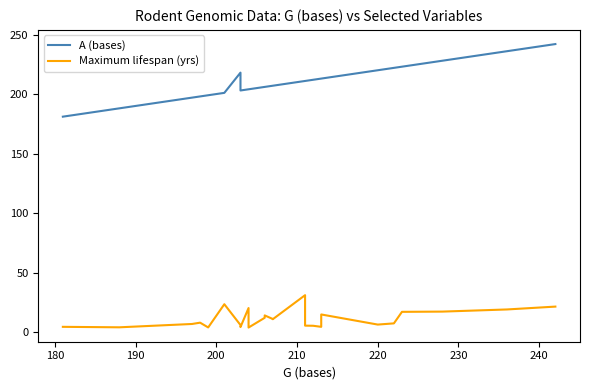

Reading left to right, extract all data points from this chart.

A (bases): 181.0	188.0	197.0	198.0	199.0	201.0	218.0	203.0	204.0	204.0	206.0	206.0	207.0	207.0	211.0	211.0	211.0	211.0	212.0	213.0	213.0	220.0	222.0	223.0	228.0	236.0	242.0
Maximum lifespan (yrs): 4.4	4.0	6.8	7.9	3.9	23.4	5.9	4.2	20.2	3.8	12.0	14.0	11.0	10.8	31.0	11.4	9.6	5.4	5.3	4.4	14.8	6.3	7.3	17.0	17.2	19.0	21.4